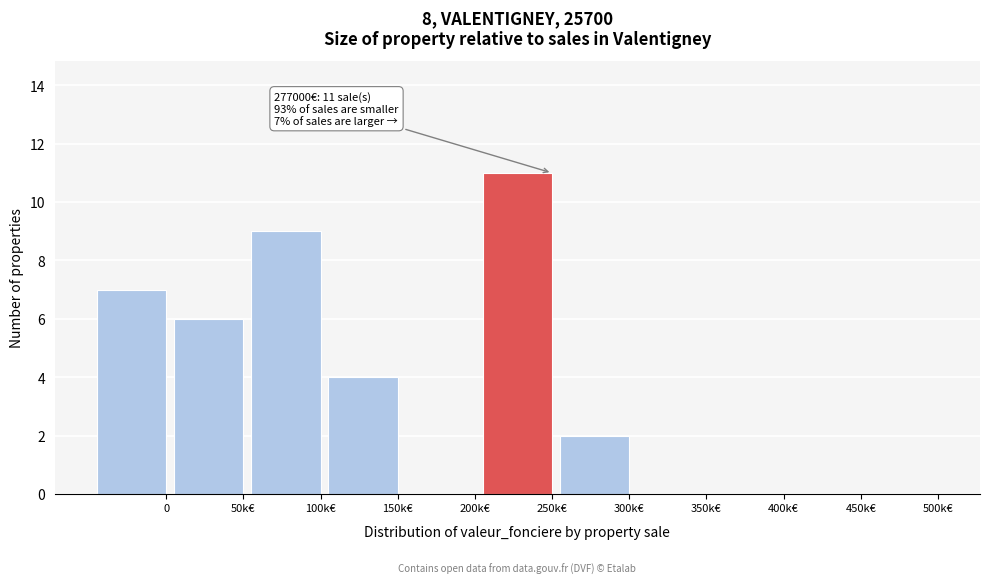

Reading left to right, extract all data points from this chart.

0=7	50k€=6	100k€=9	150k€=4	200k€=0	250k€=11	300k€=2	350k€=0	400k€=0	450k€=0	500k€=0